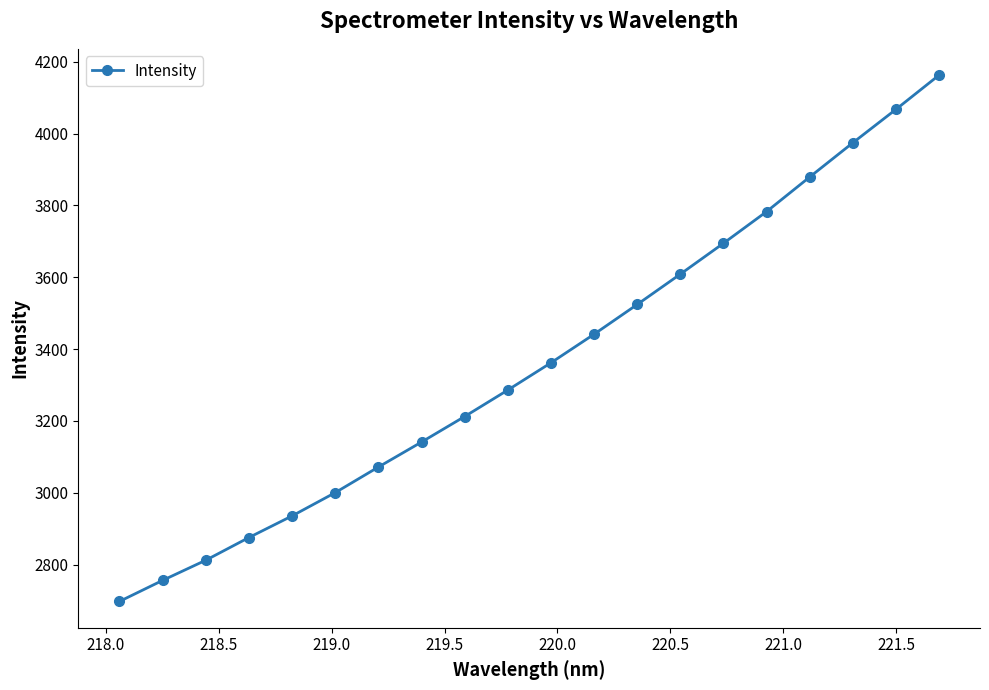

What is the value of the 19th point from the left?

4067.2